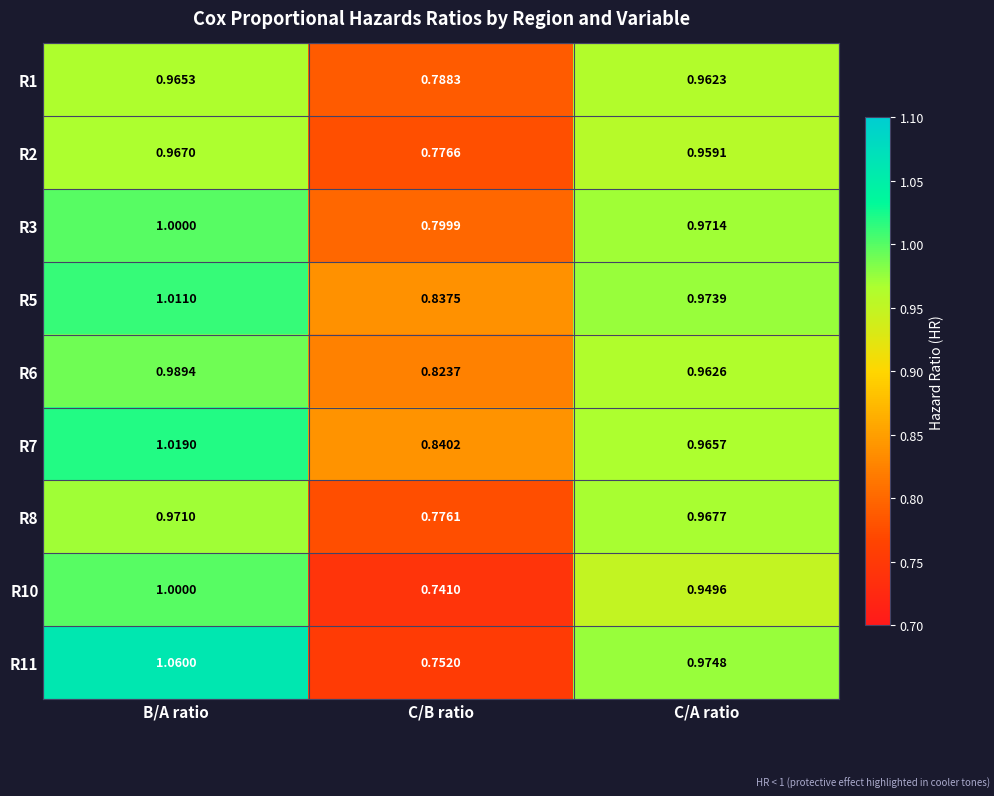

Which category has the highest value across all series?

B/A ratio